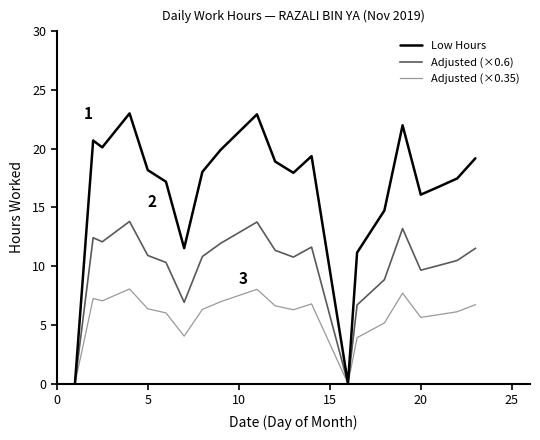

Reading left to right, list all the values displayed in this chart.

Low Hours: 0.0	20.7	20.1	23.0	18.2	17.2	11.5	18.0	19.9	22.9	18.9	17.9	19.4	0.0	11.2	14.7	22.0	16.1	16.8	17.5	19.2
Adjusted (×0.6): 0.0	12.4	12.1	13.8	10.9	10.3	6.9	10.8	11.9	13.8	11.3	10.8	11.6	0.0	6.7	8.8	13.2	9.7	10.1	10.5	11.5
Adjusted (×0.35): 0.0	7.2	7.0	8.1	6.4	6.0	4.0	6.3	7.0	8.0	6.6	6.3	6.8	0.0	3.9	5.2	7.7	5.6	5.9	6.1	6.7